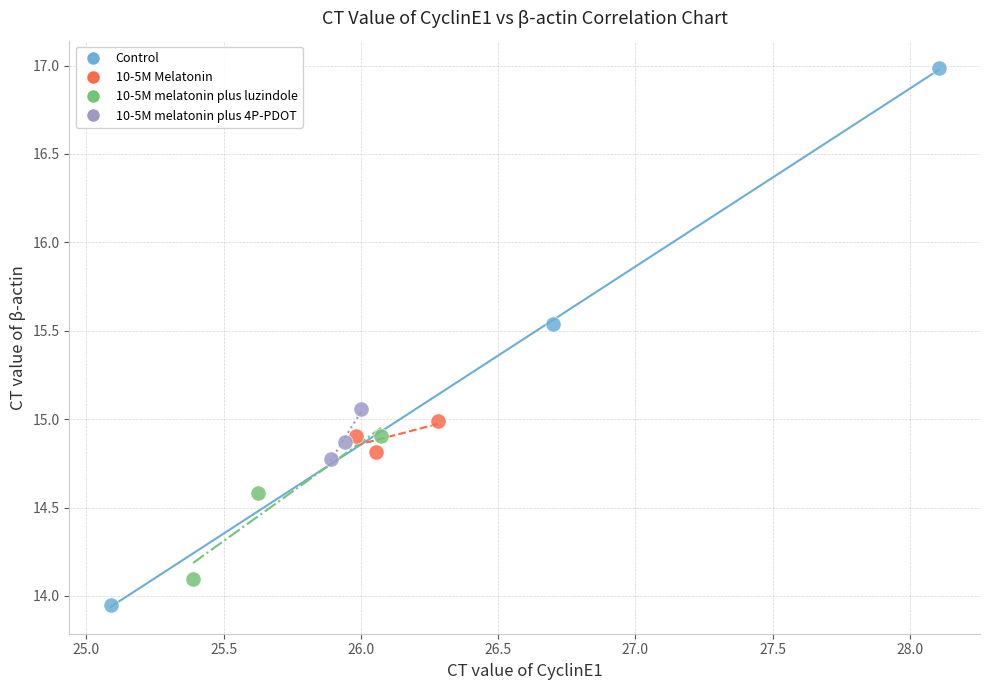

Which series has the widest spread of Y values?

Control